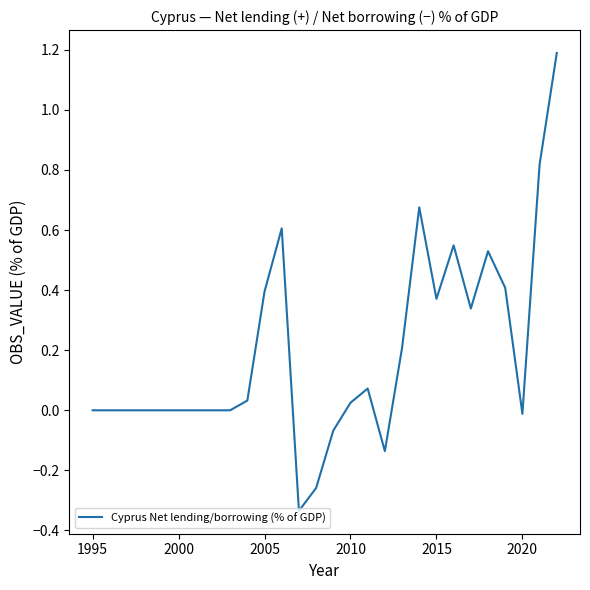

What is the difference between the maximum and minimum values?

1.5